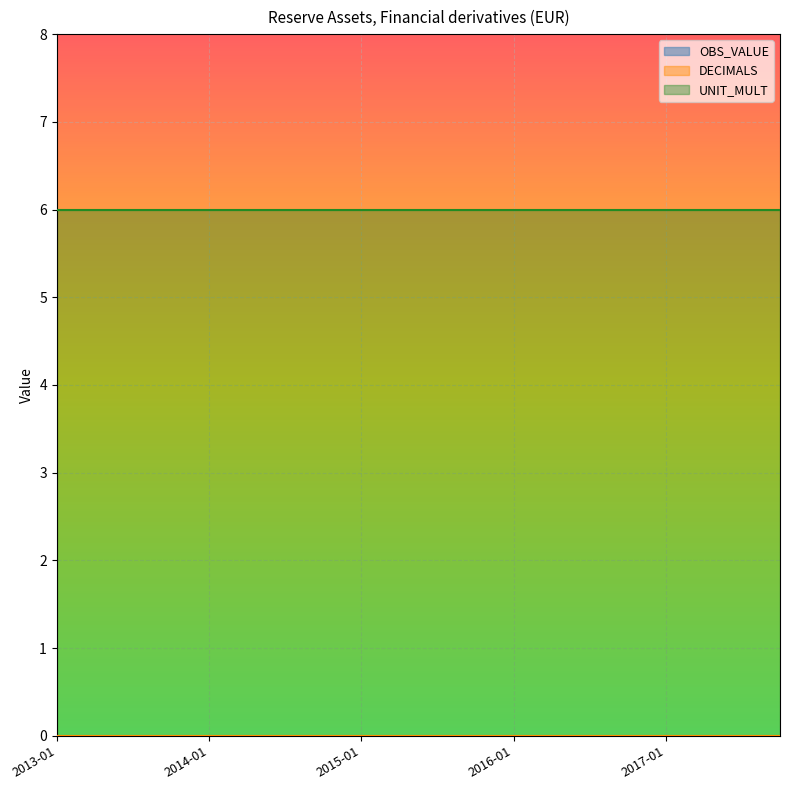

Rank the categories by DECIMALS value from lowest to highest.

2013-01, 2013-04, 2013-07, 2013-10, 2014-01, 2014-04, 2014-07, 2014-10, 2015-01, 2015-04, 2015-07, 2015-10, 2016-01, 2016-04, 2016-07, 2016-10, 2017-01, 2017-04, 2017-07, 2017-10